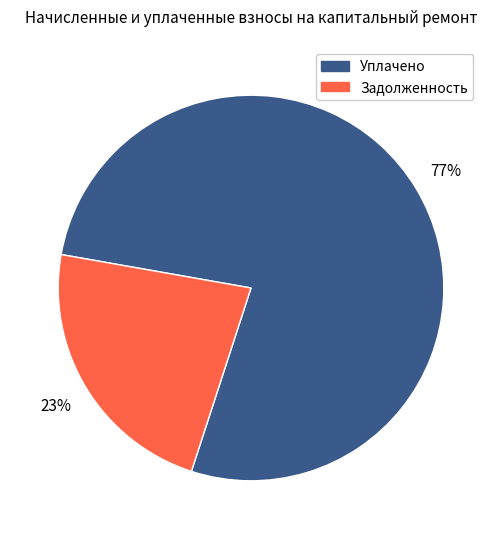

How many segments does this pie chart have?

2